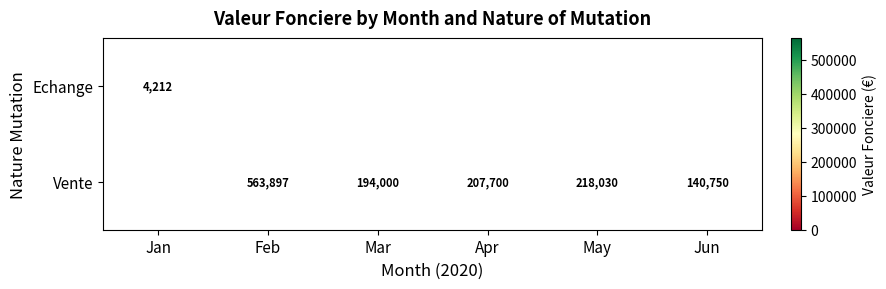

Which category has the lowest value across all series?

Jan